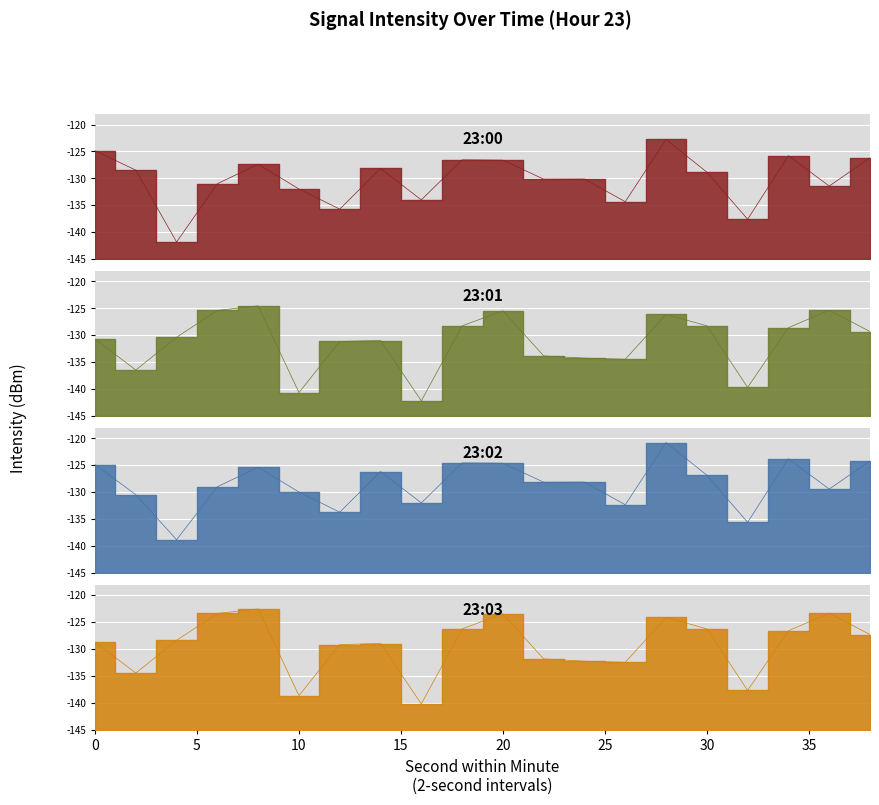

What is the difference between the 23:00 values at 4 and 14?

13.7